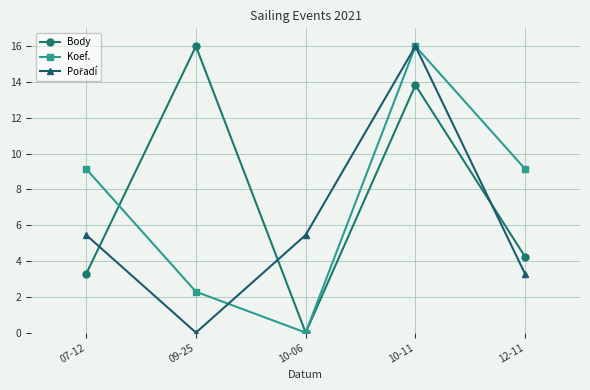

The value of Body at 07-12 is 4.7. True or false?

False